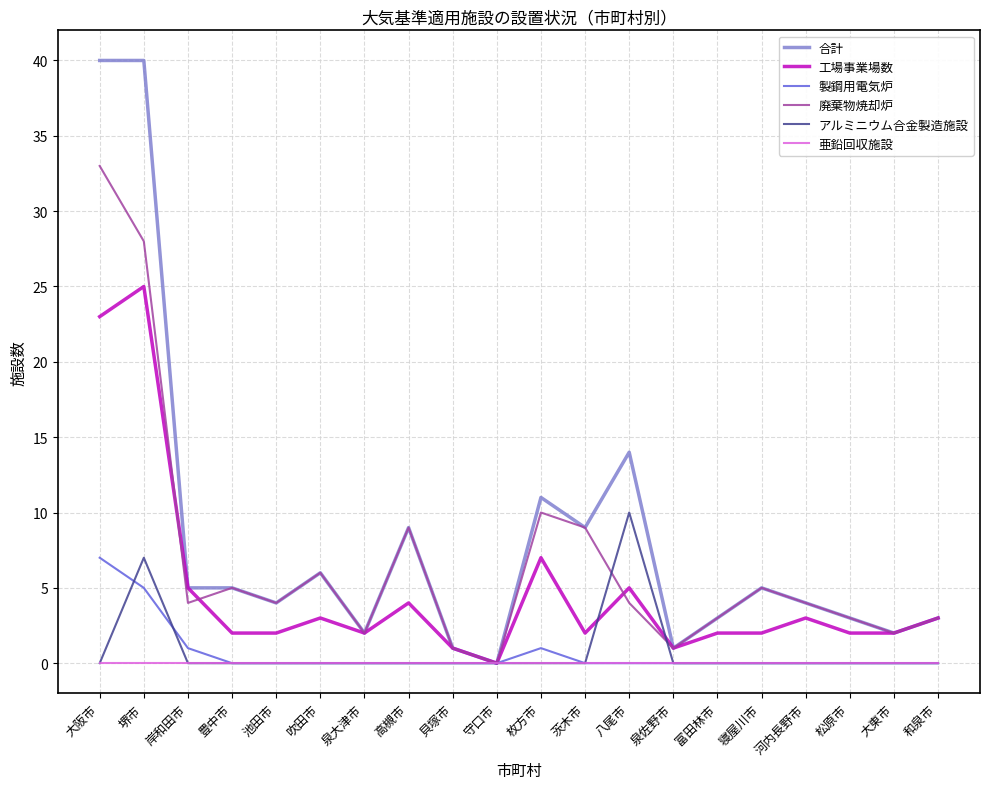

Does the chart have visible grid lines?

Yes